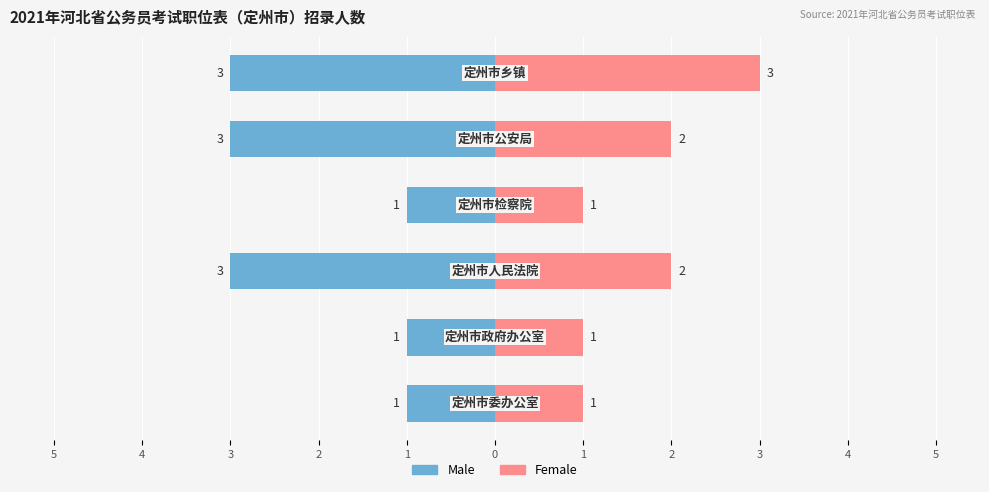

The value of Female at 1 is 2. True or false?

True